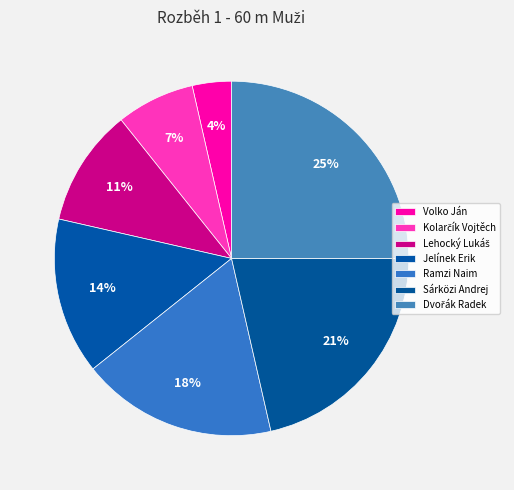

To the nearest percent, what is the difference between the largest and smallest slice percentages?

21%